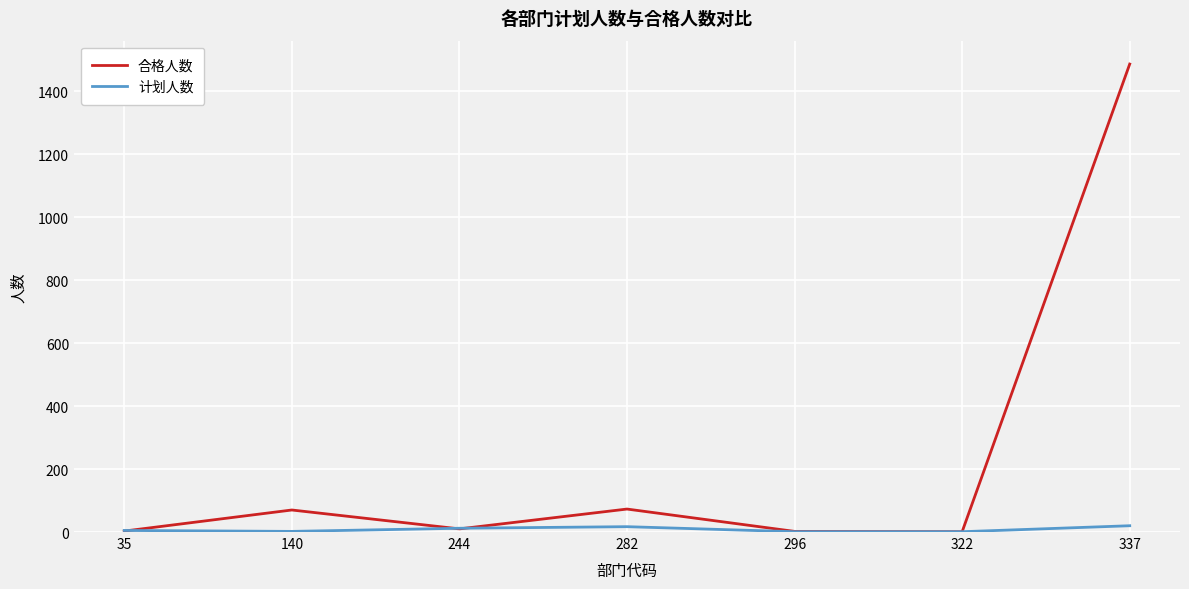

Is the value of 计划人数 at 140 greater than the value of 合格人数 at 337?

No